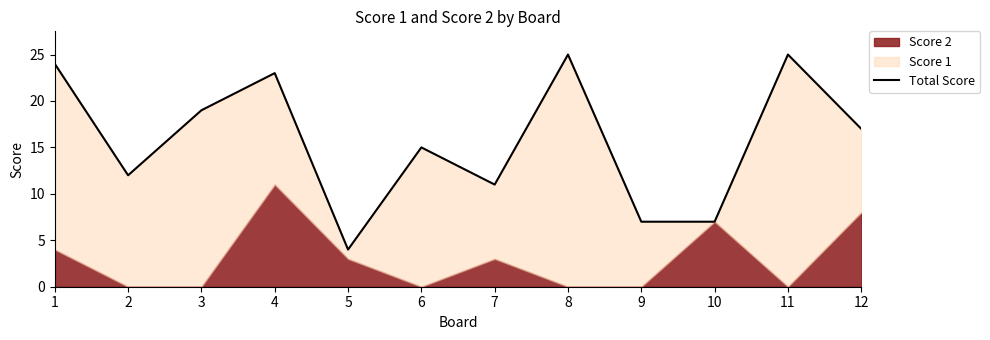

What is the change in value from 2 to 4?

+11